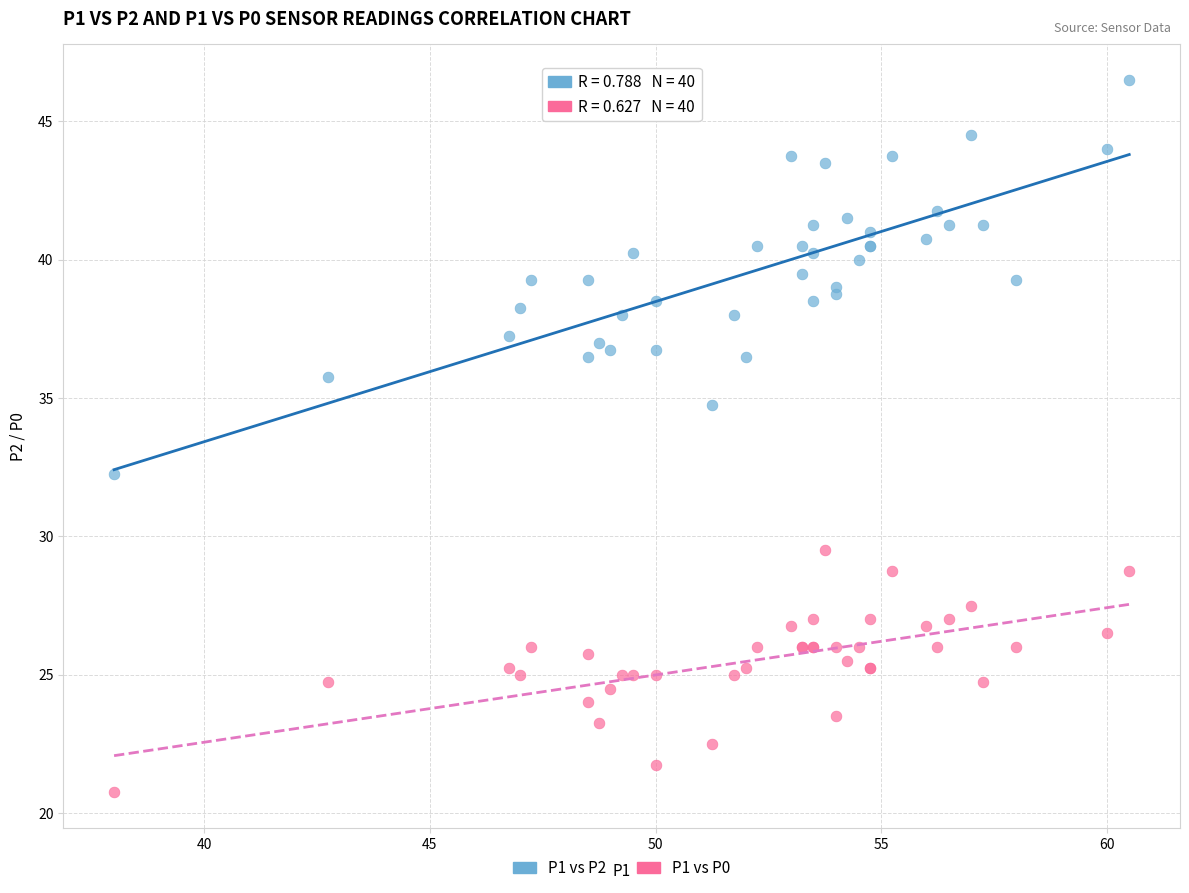

Which series has the largest Y range (max minus min)?

P1 vs P2